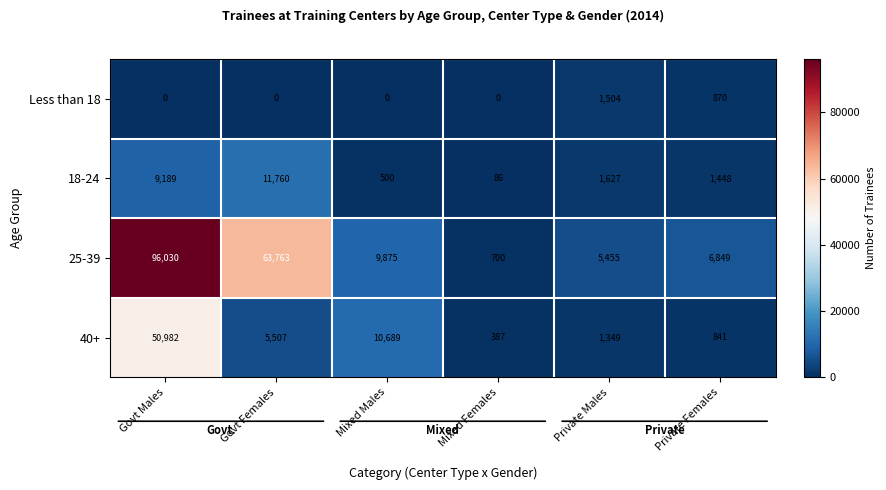

At which label does 40+ first exceed 5507?

Govt Males